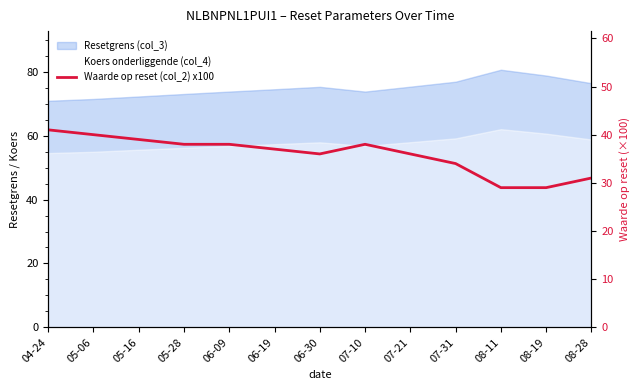

How many lines are shown in the chart?

1